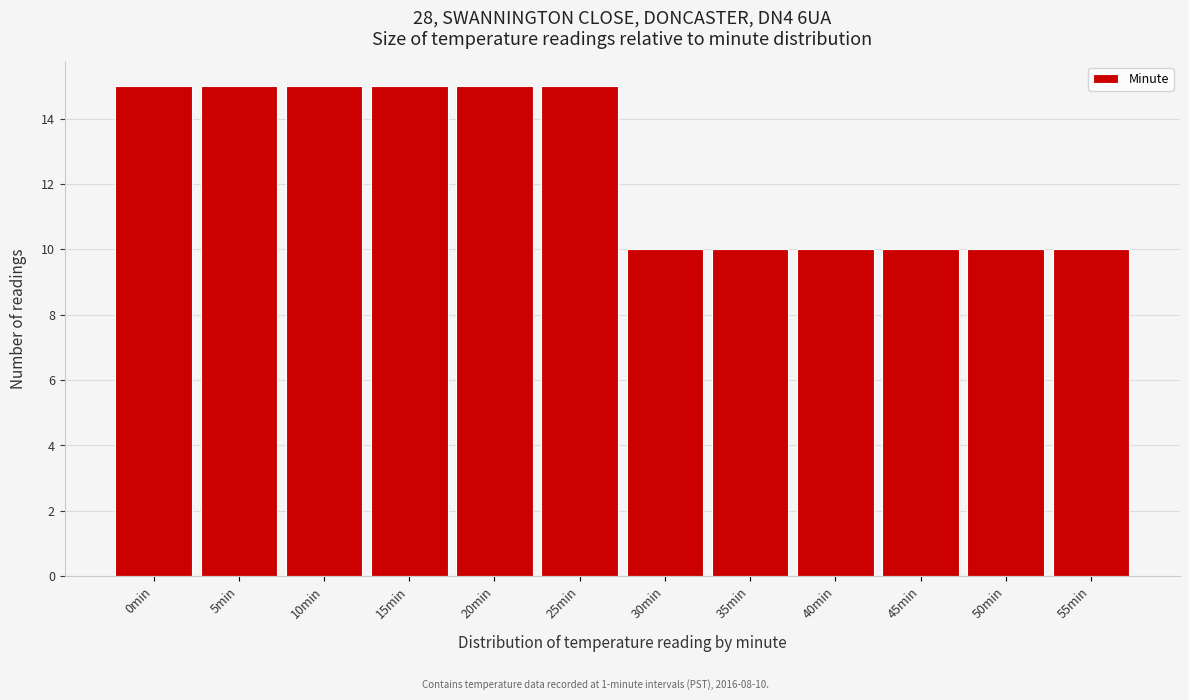

Reading left to right, transcribe all the data shown in this chart.

0min=15	5min=15	10min=15	15min=15	20min=15	25min=15	30min=10	35min=10	40min=10	45min=10	50min=10	55min=10